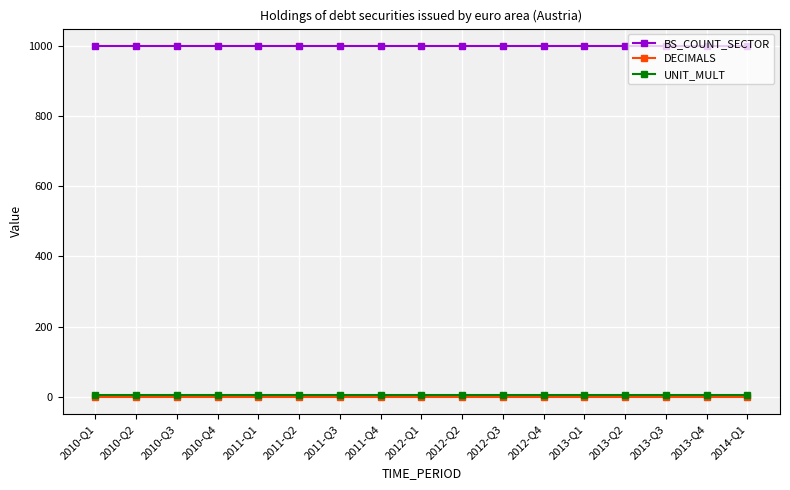

Reading right to left, what are all the values shown in this chart?

BS_COUNT_SECTOR: 2014-Q1=1000	2013-Q4=1000	2013-Q3=1000	2013-Q2=1000	2013-Q1=1000	2012-Q4=1000	2012-Q3=1000	2012-Q2=1000	2012-Q1=1000	2011-Q4=1000	2011-Q3=1000	2011-Q2=1000	2011-Q1=1000	2010-Q4=1000	2010-Q3=1000	2010-Q2=1000	2010-Q1=1000
DECIMALS: 2014-Q1=0	2013-Q4=0	2013-Q3=0	2013-Q2=0	2013-Q1=0	2012-Q4=0	2012-Q3=0	2012-Q2=0	2012-Q1=0	2011-Q4=0	2011-Q3=0	2011-Q2=0	2011-Q1=0	2010-Q4=0	2010-Q3=0	2010-Q2=0	2010-Q1=0
UNIT_MULT: 2014-Q1=6	2013-Q4=6	2013-Q3=6	2013-Q2=6	2013-Q1=6	2012-Q4=6	2012-Q3=6	2012-Q2=6	2012-Q1=6	2011-Q4=6	2011-Q3=6	2011-Q2=6	2011-Q1=6	2010-Q4=6	2010-Q3=6	2010-Q2=6	2010-Q1=6